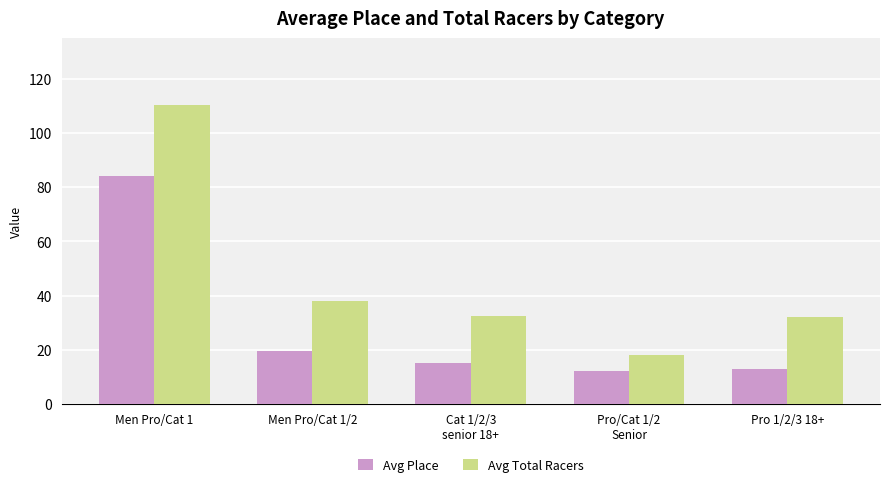

At Pro 1/2/3 18+, list the series in order from largest to smallest.

Avg Total Racers, Avg Place